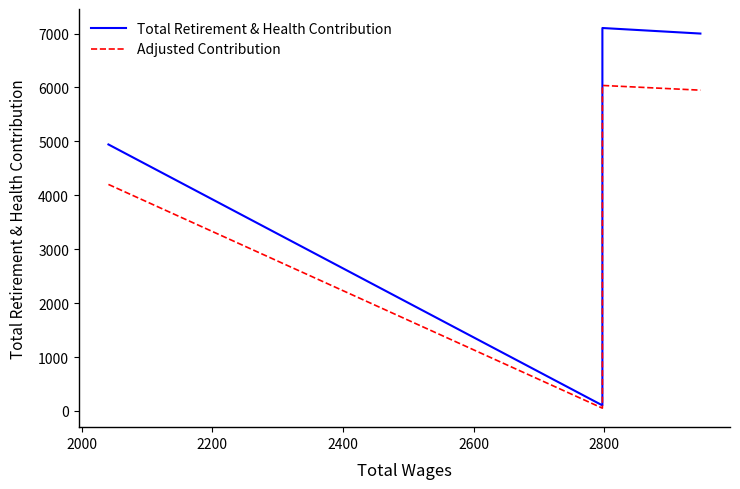

What is the spread (max minus min) of values at 2800?

1065.4